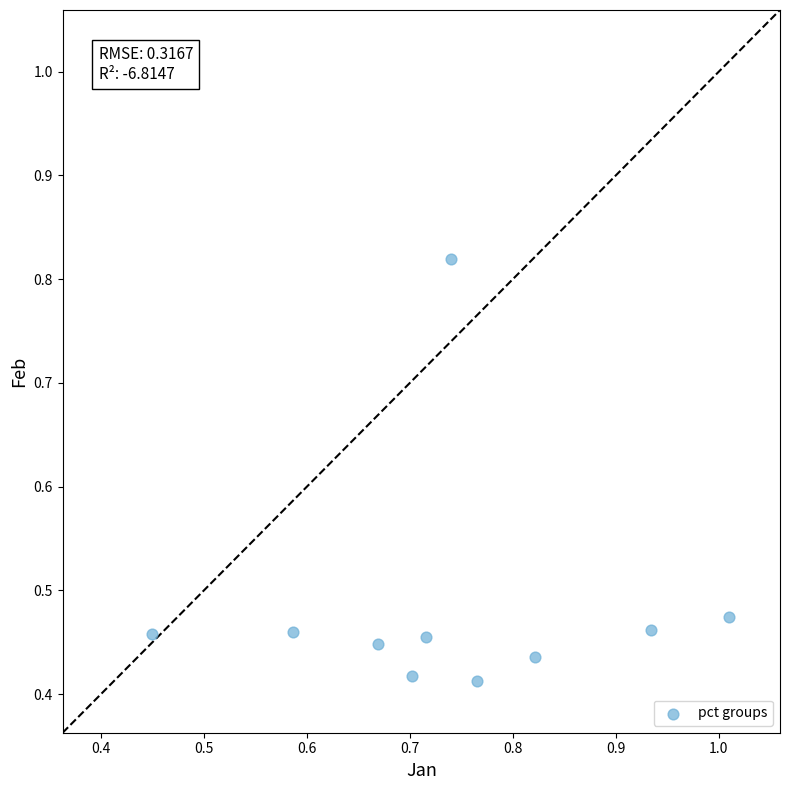

What is the average X value?

0.7